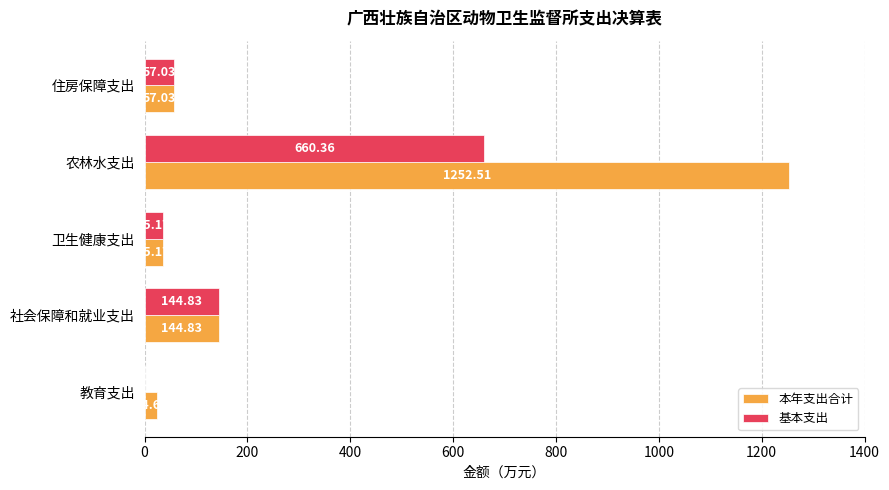

Which category has the highest value across all series?

农林水支出